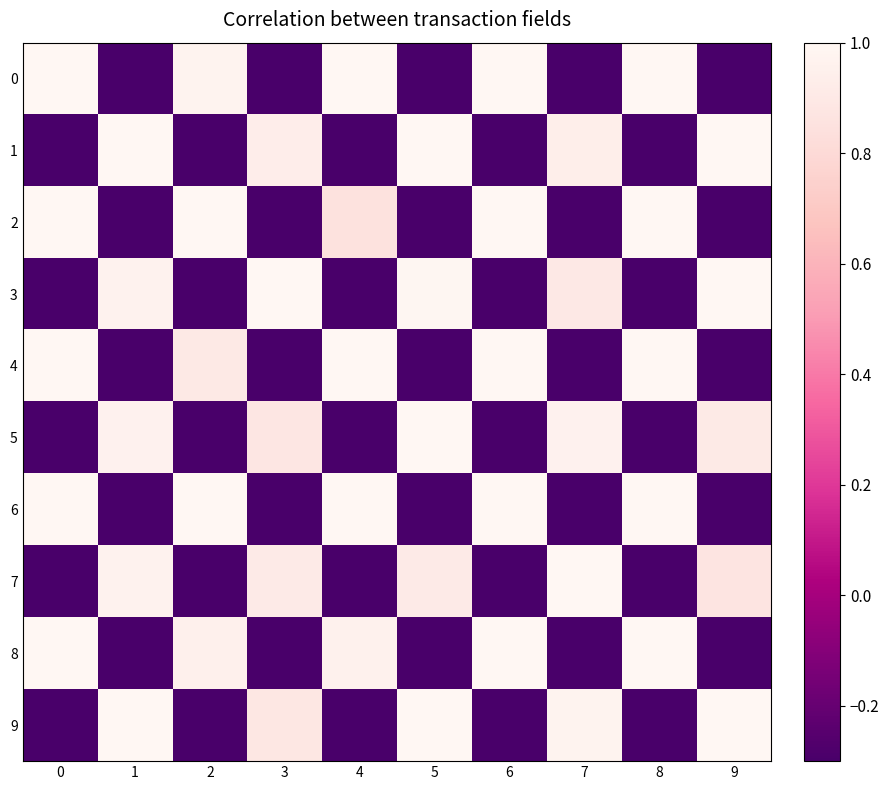

Which series has the largest total across all categories?

row_6